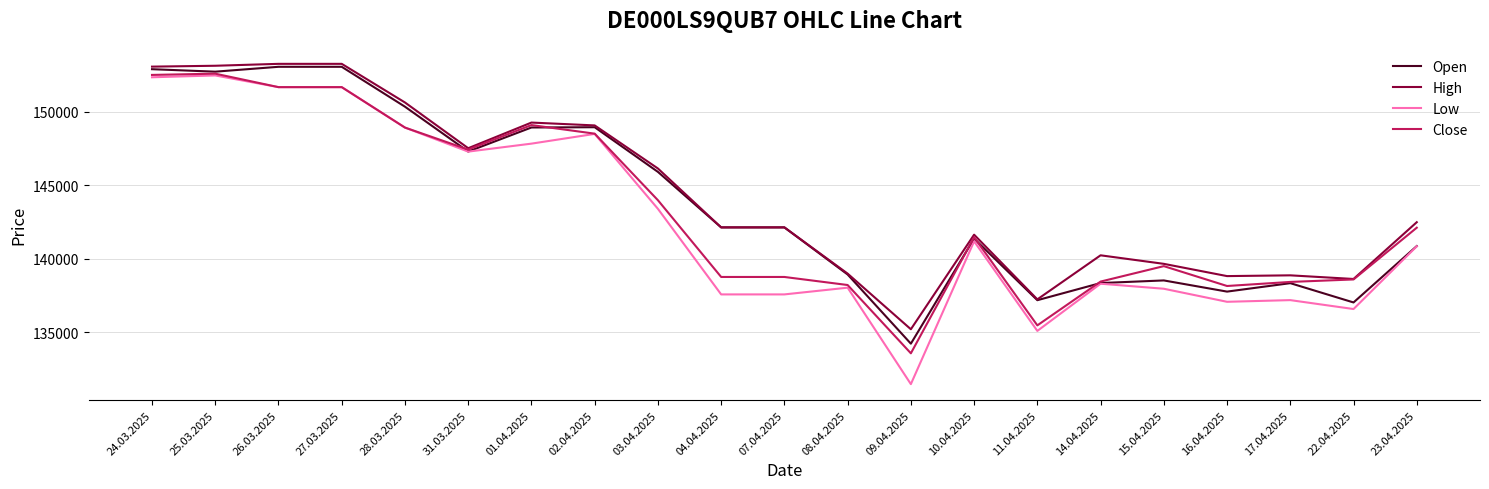

Is the value of Close at 09.04.2025 greater than the value of Low at 07.04.2025?

No